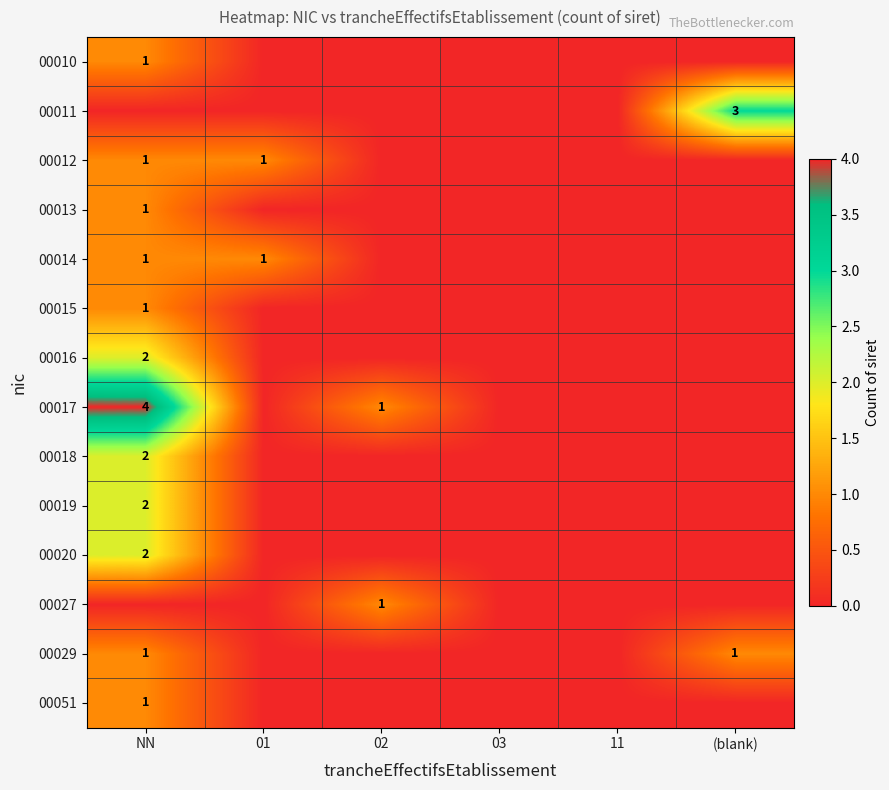

True or false: 00012 has a value of 1 at 01.

True